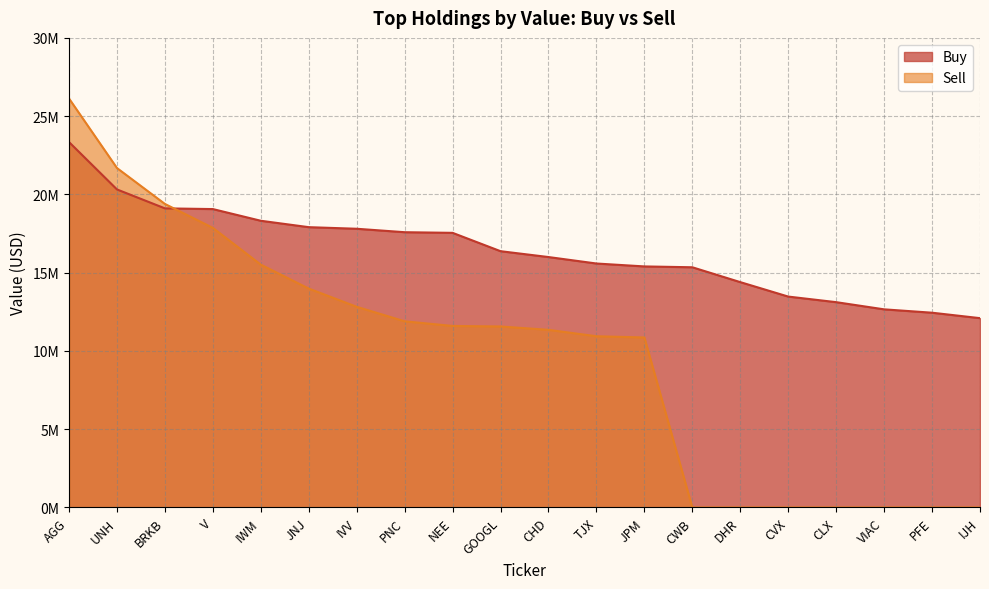

At which label does Buy first exceed 16373000?

AGG